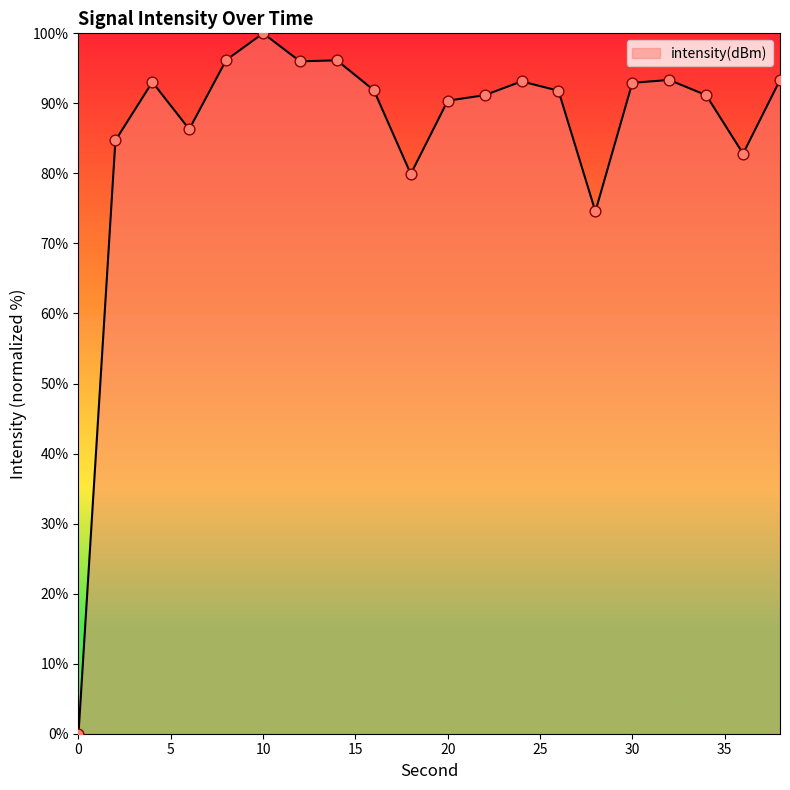

What is the greatest value displayed?

100.0